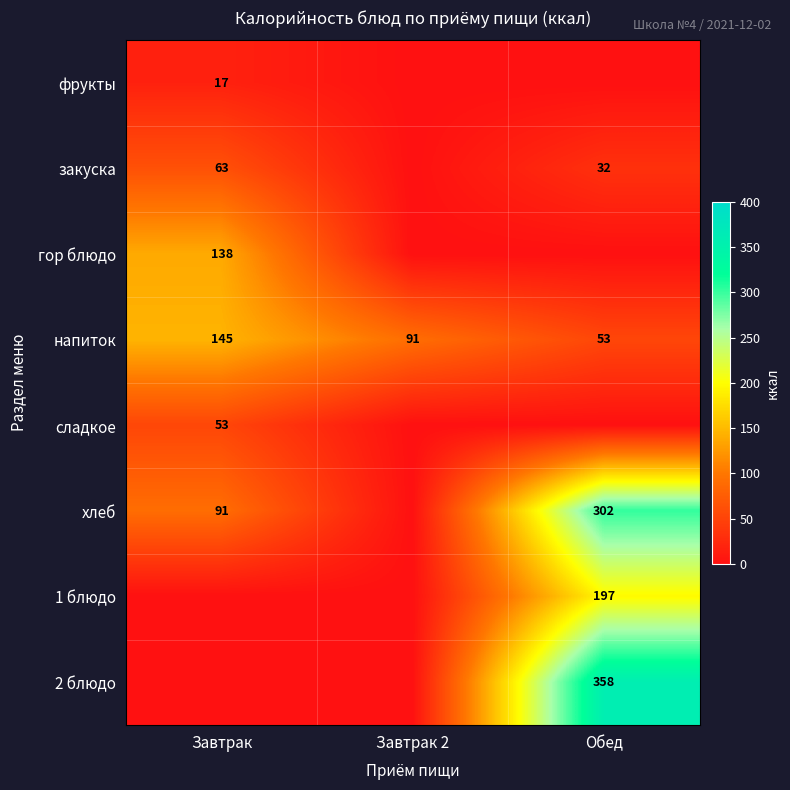

At which label does напиток reach its minimum?

Обед